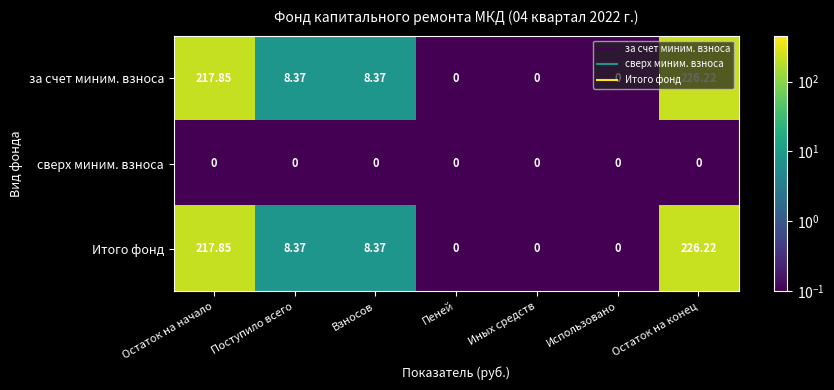

Is the value of Итого фонд at Пеней greater than the value of за счет миним. взноса at Остаток на начало?

No